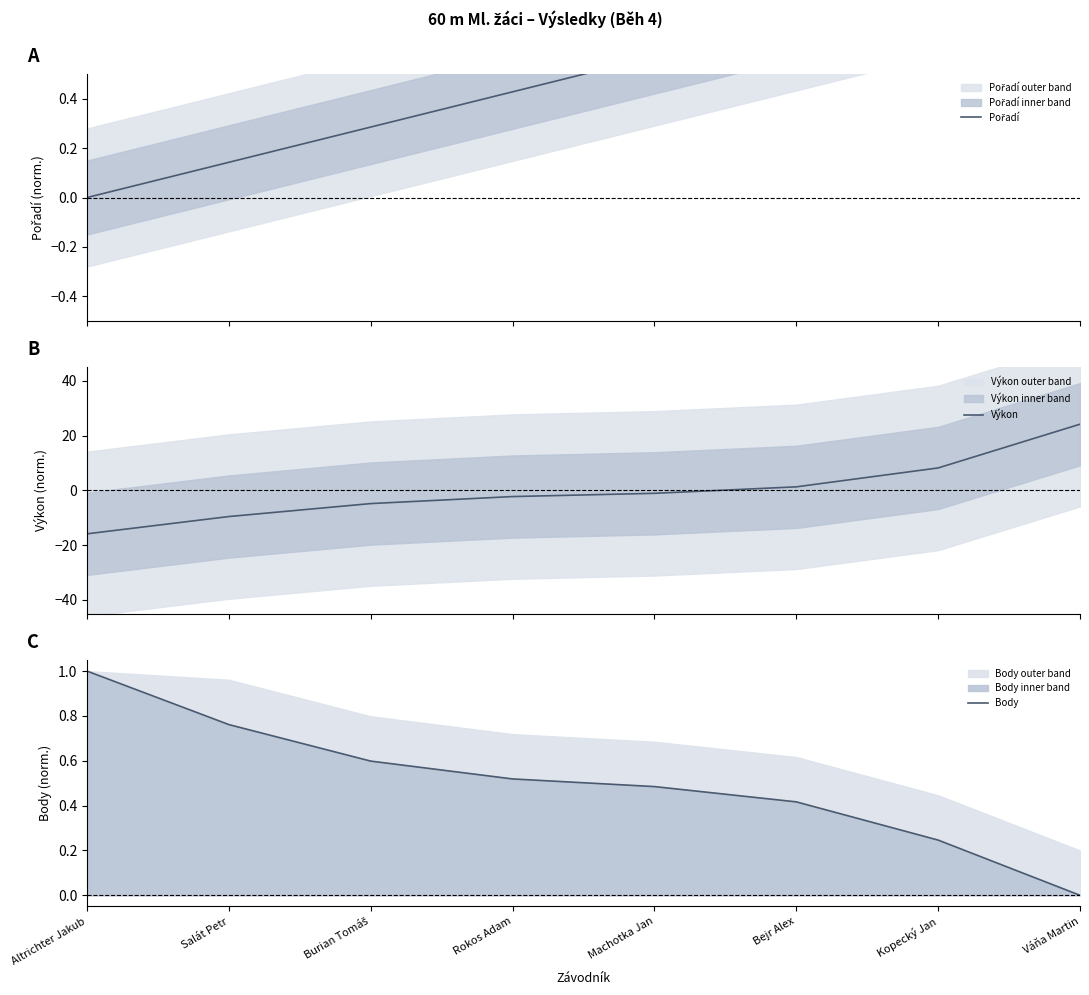

How many Body values are between 0 and 1?

8